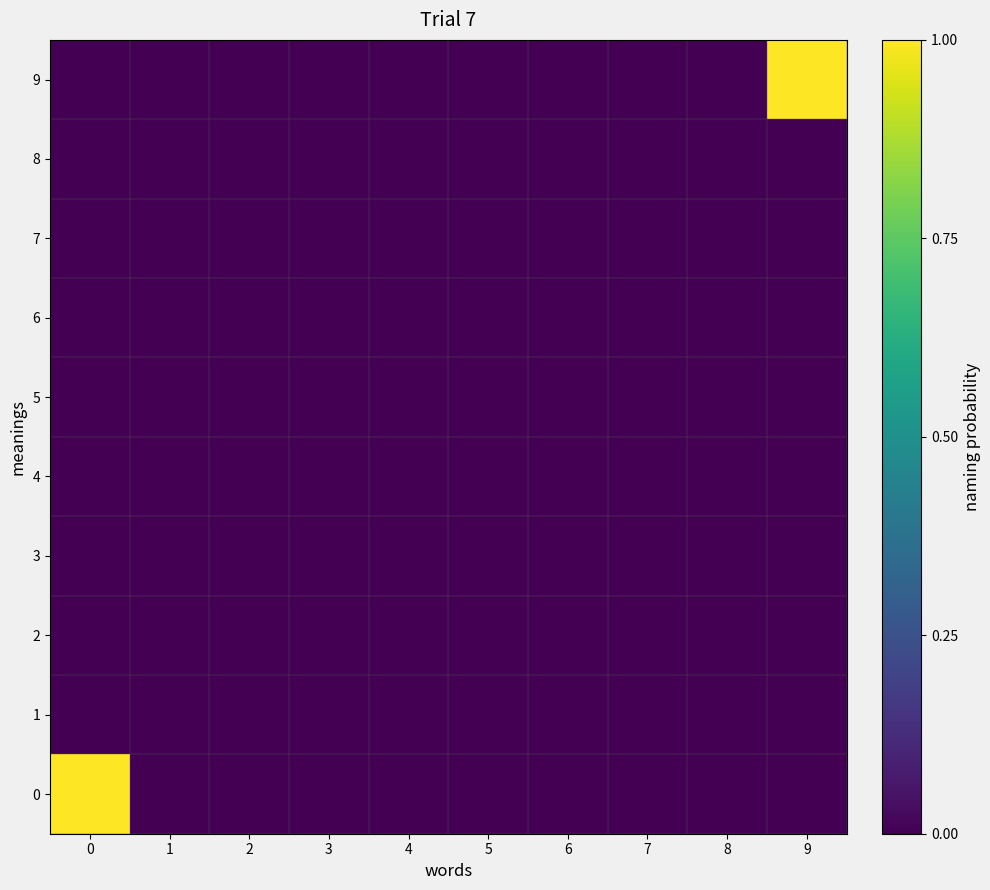

Count the number of data series in this chart.

10